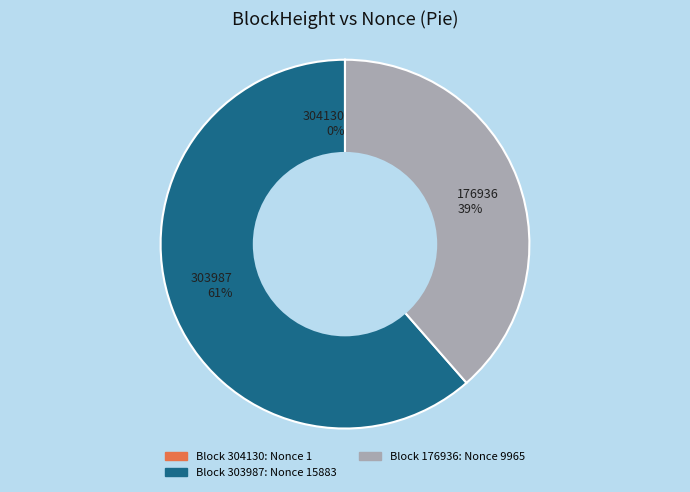

Does any single category account for the majority?

Yes